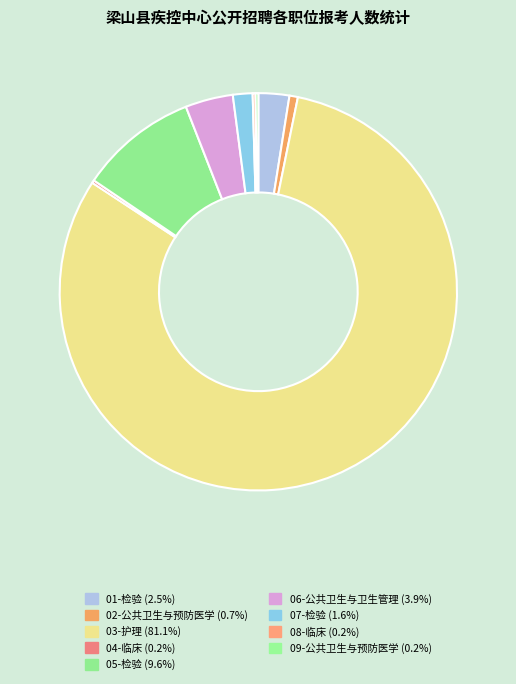

Does 03-护理 represent more than half of the total?

Yes